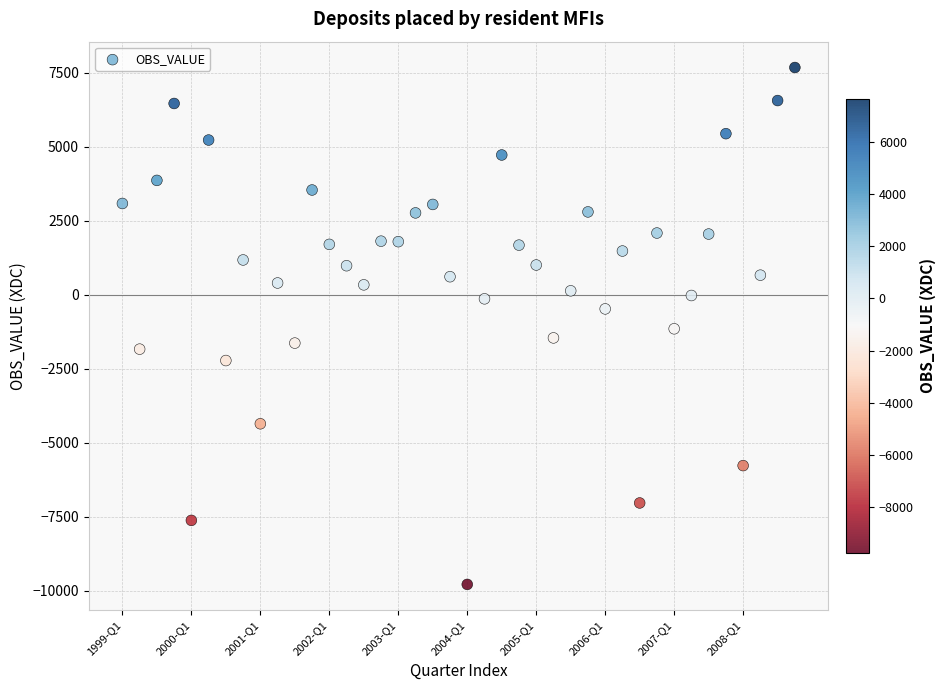

What is the range of Y values (max minus min)?

17462.9